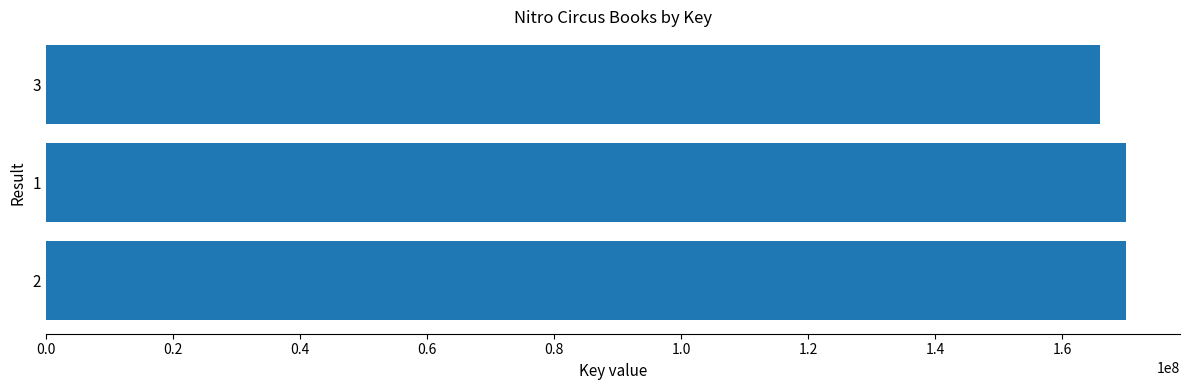

Is it true that the value at 3 is 165962990?

True